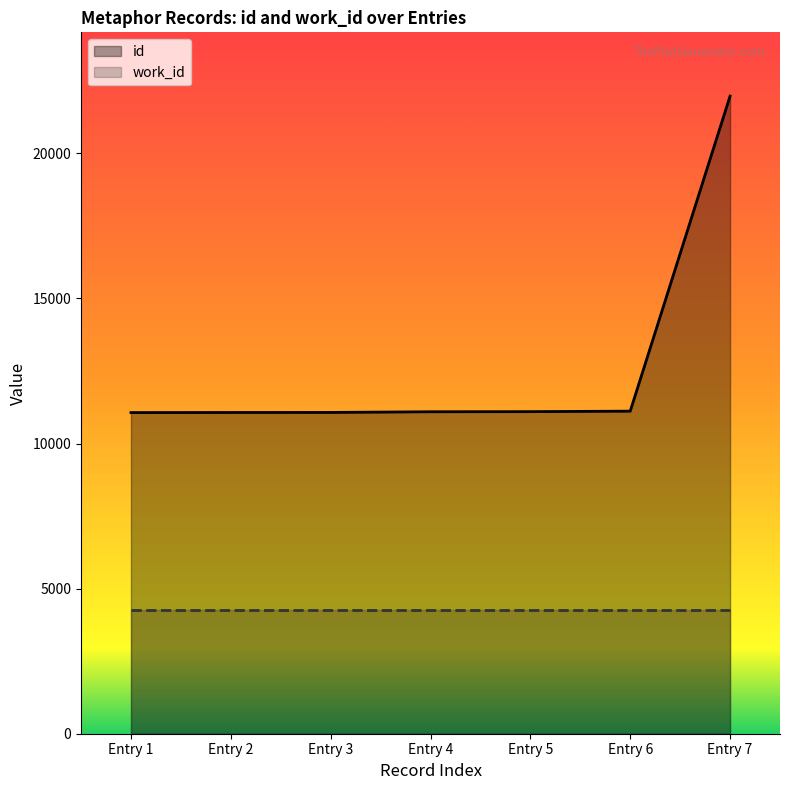

Rank the series by their maximum value, from highest to lowest.

id, work_id